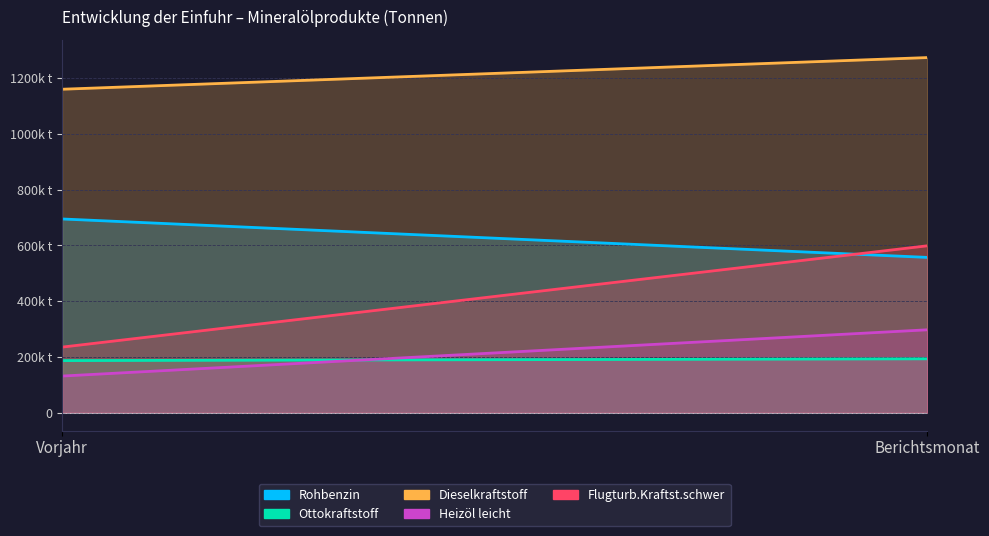

Rank the series at Vorjahr from highest to lowest value.

Dieselkraftstoff, Rohbenzin, Flugturb.Kraftst.schwer, Ottokraftstoff, Heizöl leicht